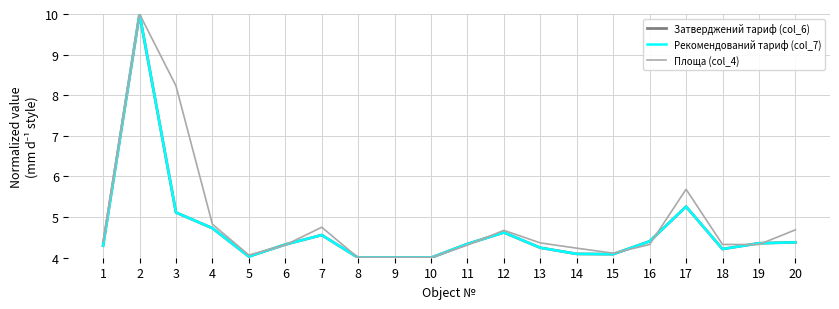

Between 1 and 10, which series saw the biggest shift?

Площа (col_4)